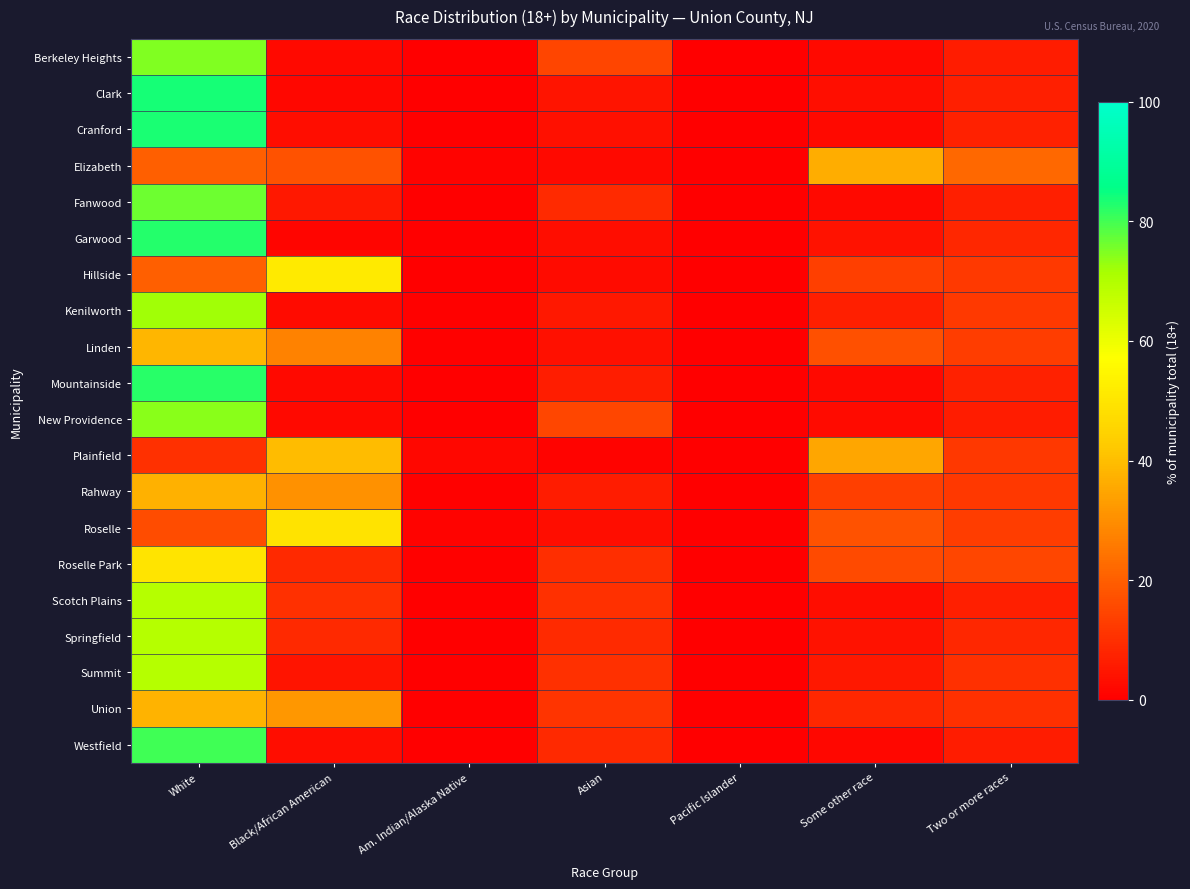

Reading right to left, what are all the values shown in this chart?

Berkeley Heights: Two or more races=6.2	Some other race=2.3	Pacific Islander=0.0	Asian=14.7	Am. Indian/Alaska Native=0.1	Black/African American=2.0	White=74.7
Clark: Two or more races=6.8	Some other race=3.3	Pacific Islander=0.0	Asian=4.4	Am. Indian/Alaska Native=0.1	Black/African American=1.6	White=83.8
Cranford: Two or more races=7.3	Some other race=2.3	Pacific Islander=0.0	Asian=3.8	Am. Indian/Alaska Native=0.1	Black/African American=2.9	White=83.5
Elizabeth: Two or more races=22.3	Some other race=36.7	Pacific Islander=0.0	Asian=2.2	Am. Indian/Alaska Native=1.1	Black/African American=17.5	White=20.2
Fanwood: Two or more races=6.7	Some other race=2.3	Pacific Islander=0.0	Asian=9.3	Am. Indian/Alaska Native=0.1	Black/African American=5.3	White=76.3
Garwood: Two or more races=8.4	Some other race=4.3	Pacific Islander=0.0	Asian=3.1	Am. Indian/Alaska Native=0.2	Black/African American=1.6	White=82.5
Hillside: Two or more races=12.2	Some other race=13.3	Pacific Islander=0.0	Asian=2.5	Am. Indian/Alaska Native=0.3	Black/African American=51.4	White=20.2
Kenilworth: Two or more races=12.4	Some other race=6.8	Pacific Islander=0.0	Asian=5.3	Am. Indian/Alaska Native=0.7	Black/African American=2.6	White=72.2
Linden: Two or more races=12.9	Some other race=16.9	Pacific Islander=0.0	Asian=3.6	Am. Indian/Alaska Native=0.5	Black/African American=27.4	White=38.6
Mountainside: Two or more races=7.3	Some other race=2.1	Pacific Islander=0.0	Asian=6.5	Am. Indian/Alaska Native=0.1	Black/African American=2.0	White=82.0
New Providence: Two or more races=6.2	Some other race=2.5	Pacific Islander=0.0	Asian=15.1	Am. Indian/Alaska Native=0.0	Black/African American=2.0	White=74.1
Plainfield: Two or more races=12.1	Some other race=34.8	Pacific Islander=0.1	Asian=1.1	Am. Indian/Alaska Native=1.8	Black/African American=39.7	White=10.4
Rahway: Two or more races=11.9	Some other race=13.4	Pacific Islander=0.0	Asian=6.0	Am. Indian/Alaska Native=0.7	Black/African American=30.8	White=37.1
Roselle: Two or more races=13.0	Some other race=17.6	Pacific Islander=0.1	Asian=2.8	Am. Indian/Alaska Native=0.9	Black/African American=49.2	White=16.3
Roselle Park: Two or more races=14.9	Some other race=15.9	Pacific Islander=0.0	Asian=9.8	Am. Indian/Alaska Native=0.7	Black/African American=8.9	White=49.7
Scotch Plains: Two or more races=6.9	Some other race=3.0	Pacific Islander=0.0	Asian=10.3	Am. Indian/Alaska Native=0.1	Black/African American=10.4	White=69.2
Springfield: Two or more races=8.5	Some other race=4.2	Pacific Islander=0.0	Asian=9.0	Am. Indian/Alaska Native=0.2	Black/African American=8.8	White=69.4
Summit: Two or more races=10.3	Some other race=5.3	Pacific Islander=0.0	Asian=10.4	Am. Indian/Alaska Native=0.2	Black/African American=4.4	White=69.3
Union: Two or more races=10.4	Some other race=8.5	Pacific Islander=0.0	Asian=11.2	Am. Indian/Alaska Native=0.4	Black/African American=31.7	White=37.8
Westfield: Two or more races=6.2	Some other race=1.7	Pacific Islander=0.0	Asian=8.7	Am. Indian/Alaska Native=0.1	Black/African American=2.9	White=80.4